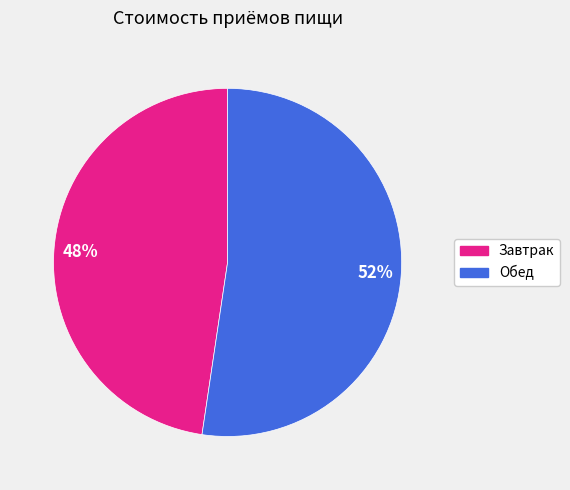

Is Завтрак the majority of the pie?

No